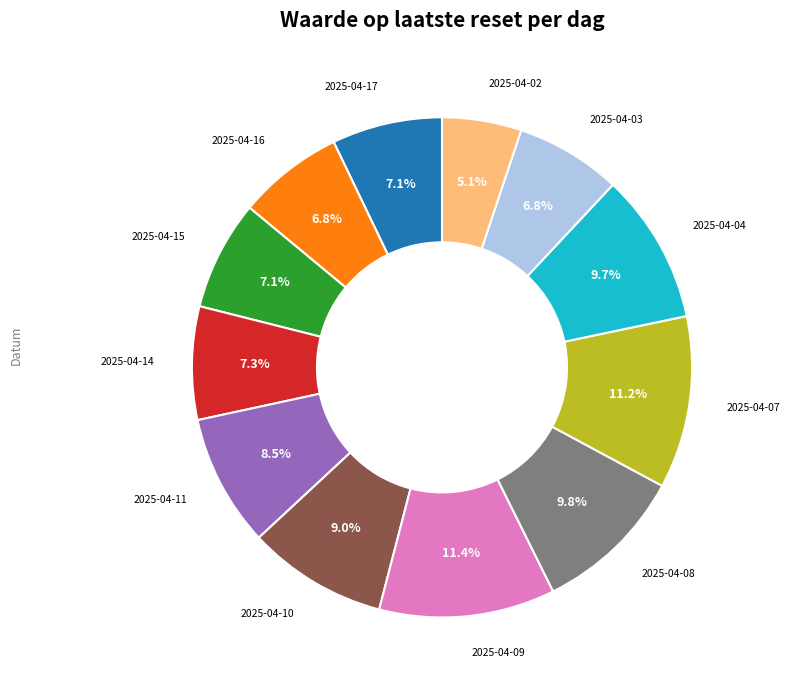

Is there a majority slice in this chart?

No